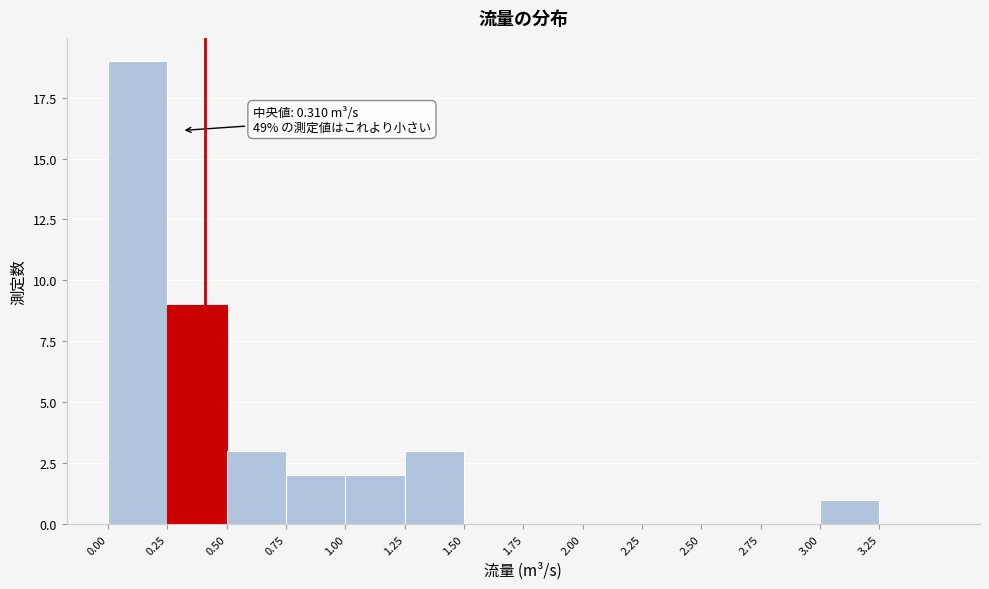

Which range on the x-axis has the tallest bar?

0.00 to 0.25